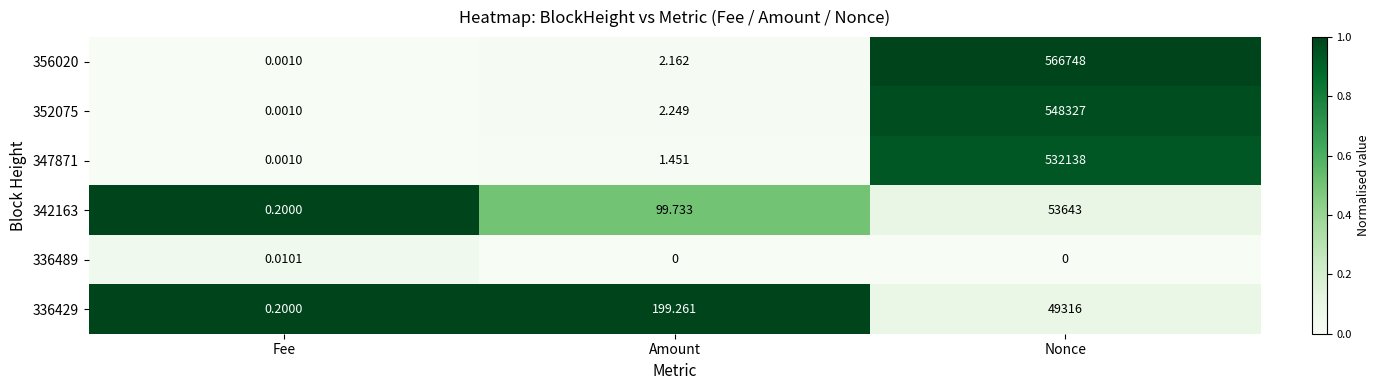

Which series has the widest spread of values?

356020